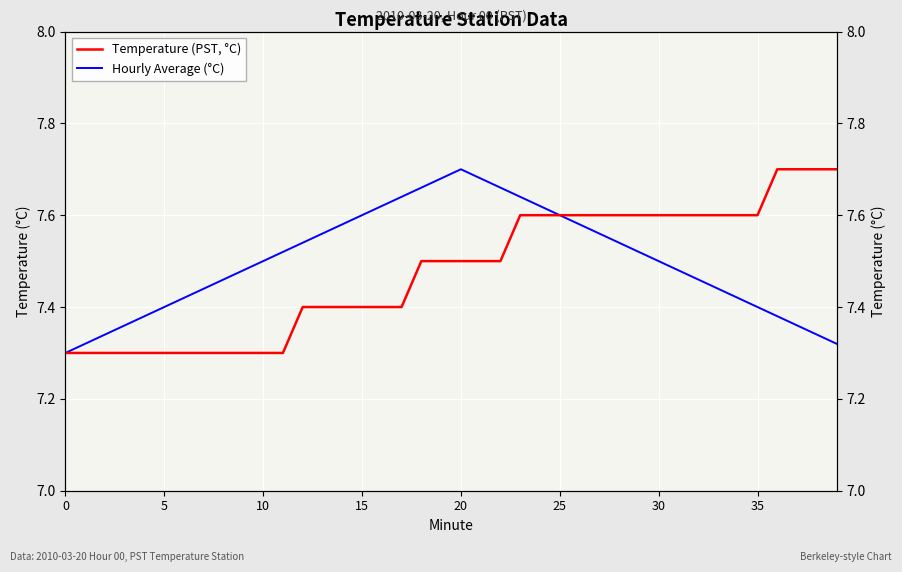

At how many categories does at least one series exceed 7?

40